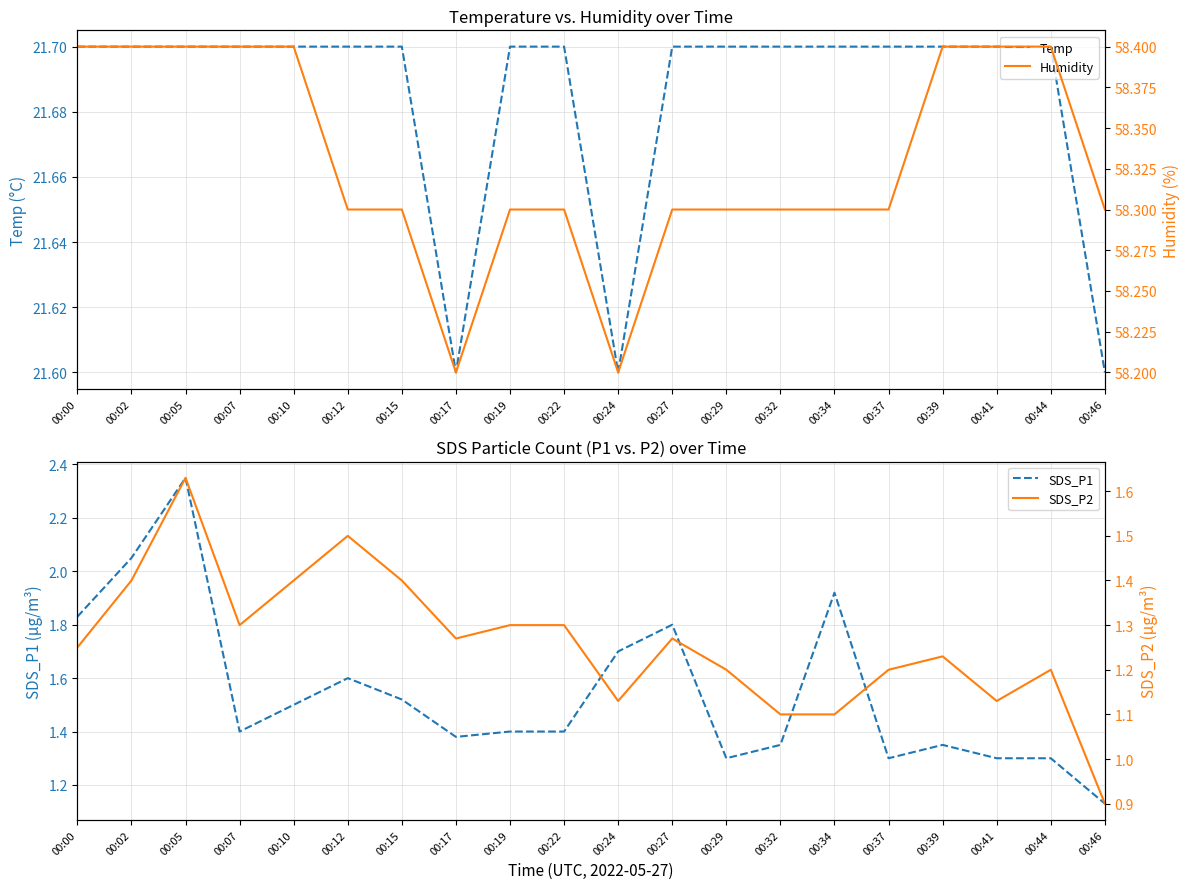

The value of Temp at 00:41 is 21.7. True or false?

True